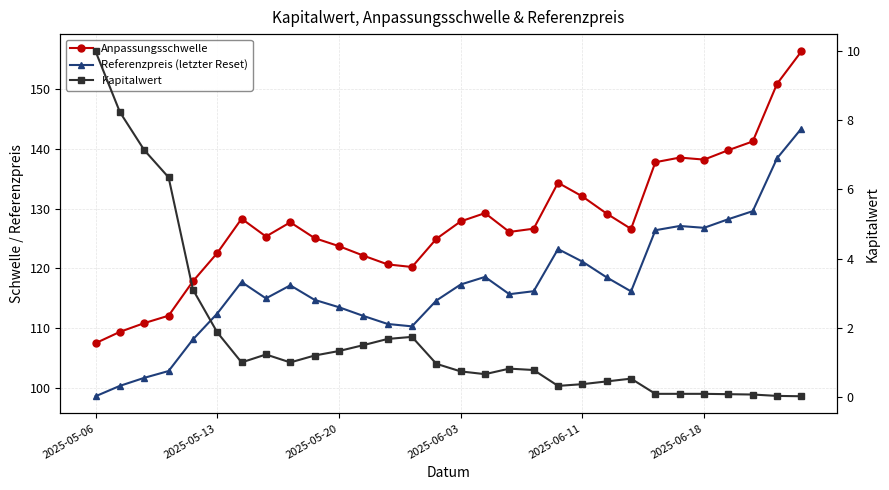

Is the value of Anpassungsschwelle at 22 greater than the value of Referenzpreis (letzter Reset) at 9?

Yes